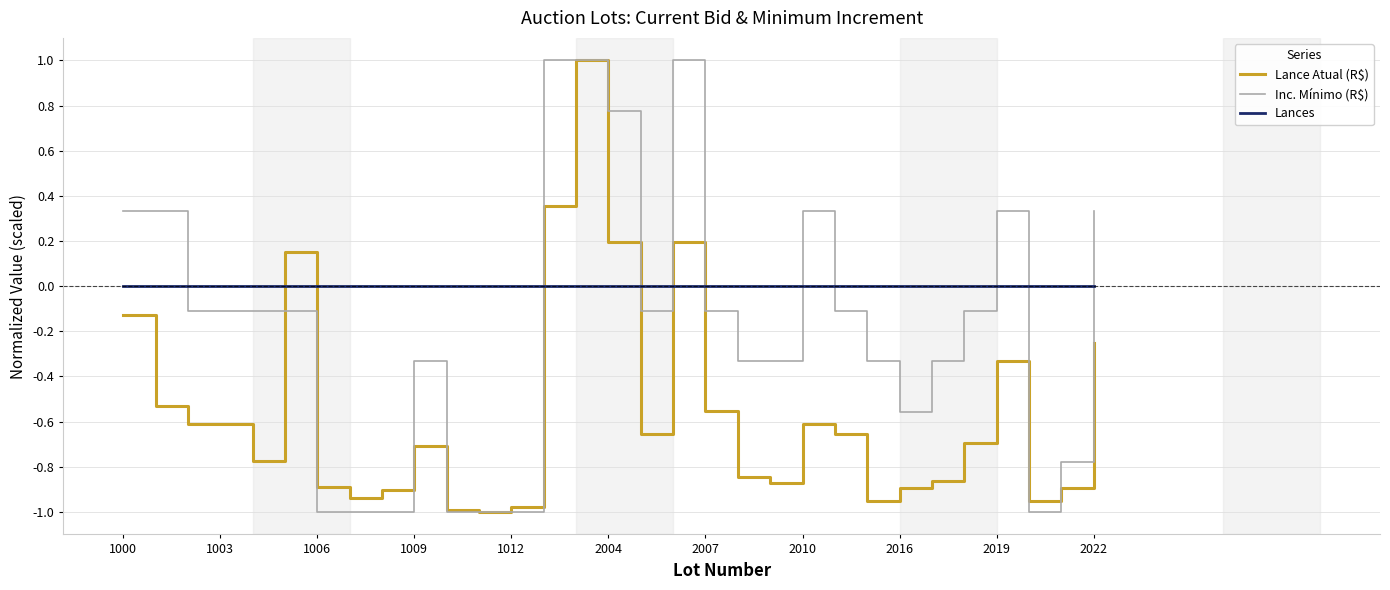

Which series has the largest total across all categories?

Lances